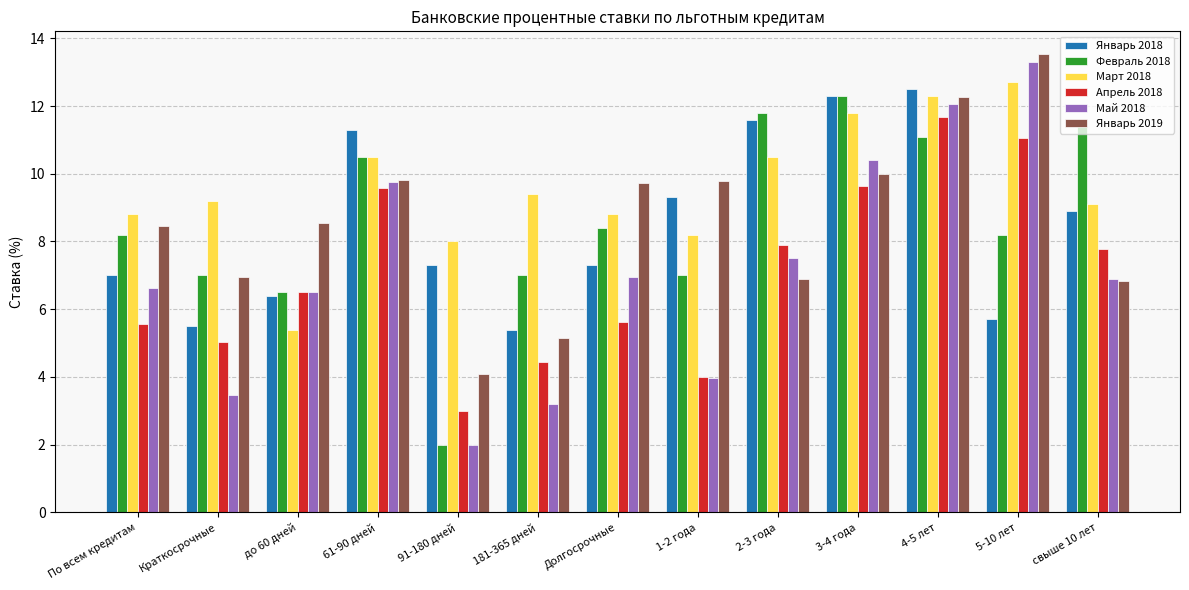

Which series has the largest range (max minus min)?

Май 2018